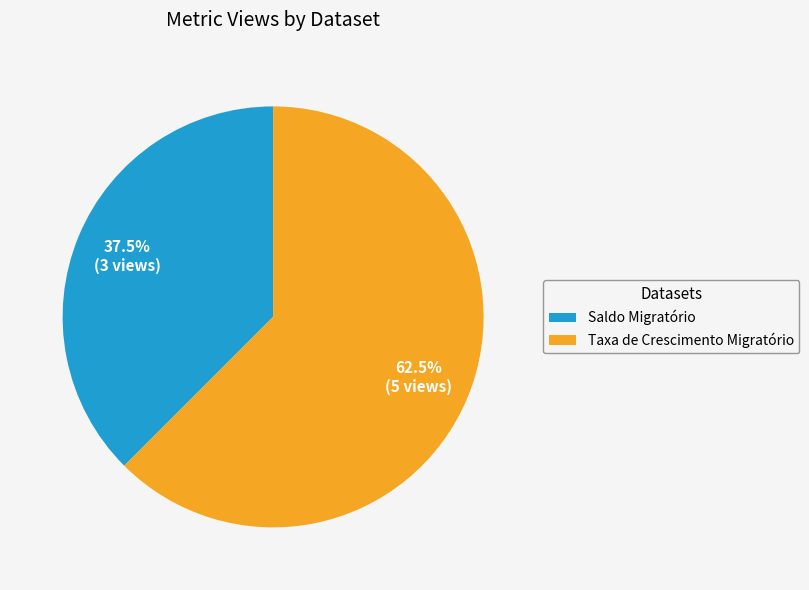

The Taxa de Crescimento Migratório slice represents 71% of the pie. True or false?

False